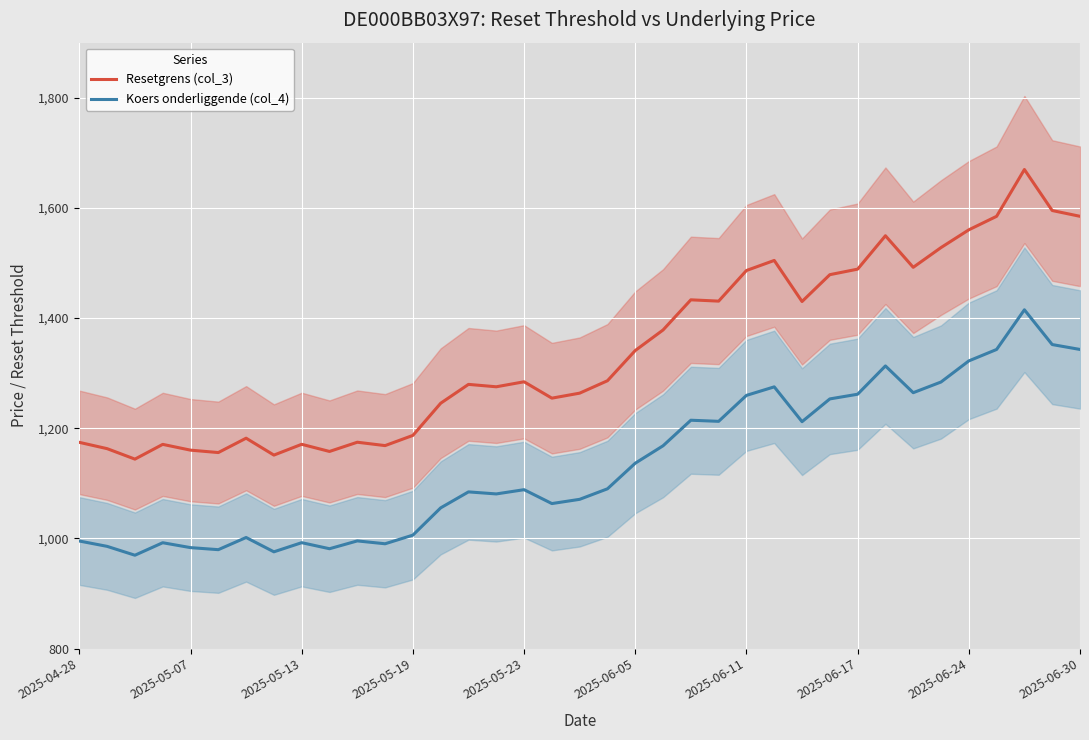

True or false: Resetgrens (col_3) and Koers onderliggende (col_4) intersect in this chart.

False